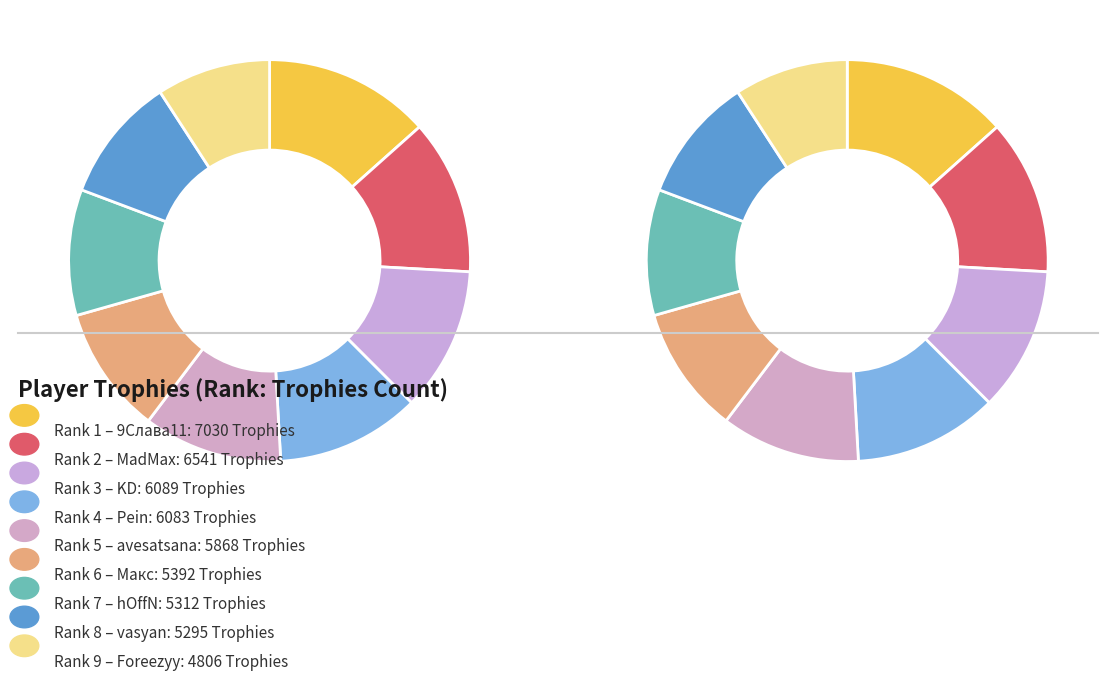

Does KD represent more than half of the total?

No